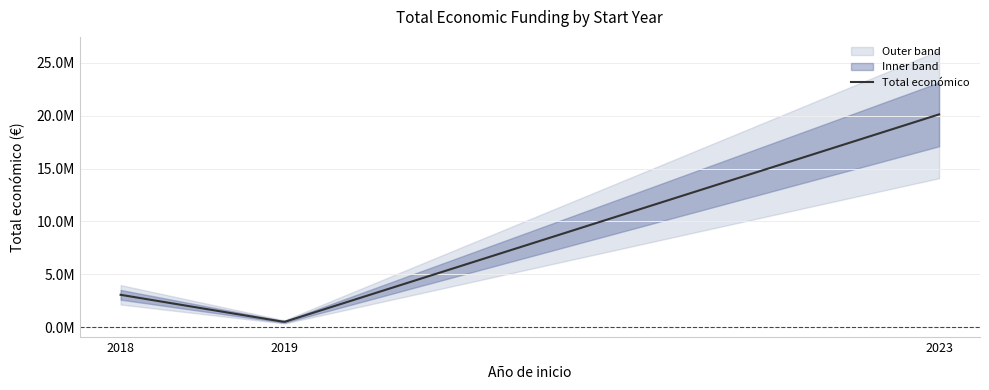

What is the difference between the second highest and minimum values?

2912871